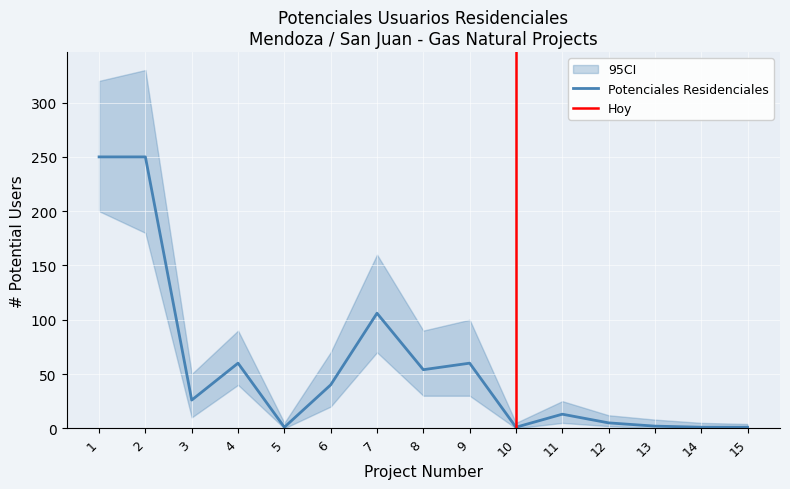

True or false: lower and Potenciales Residenciales cross at least once.

False